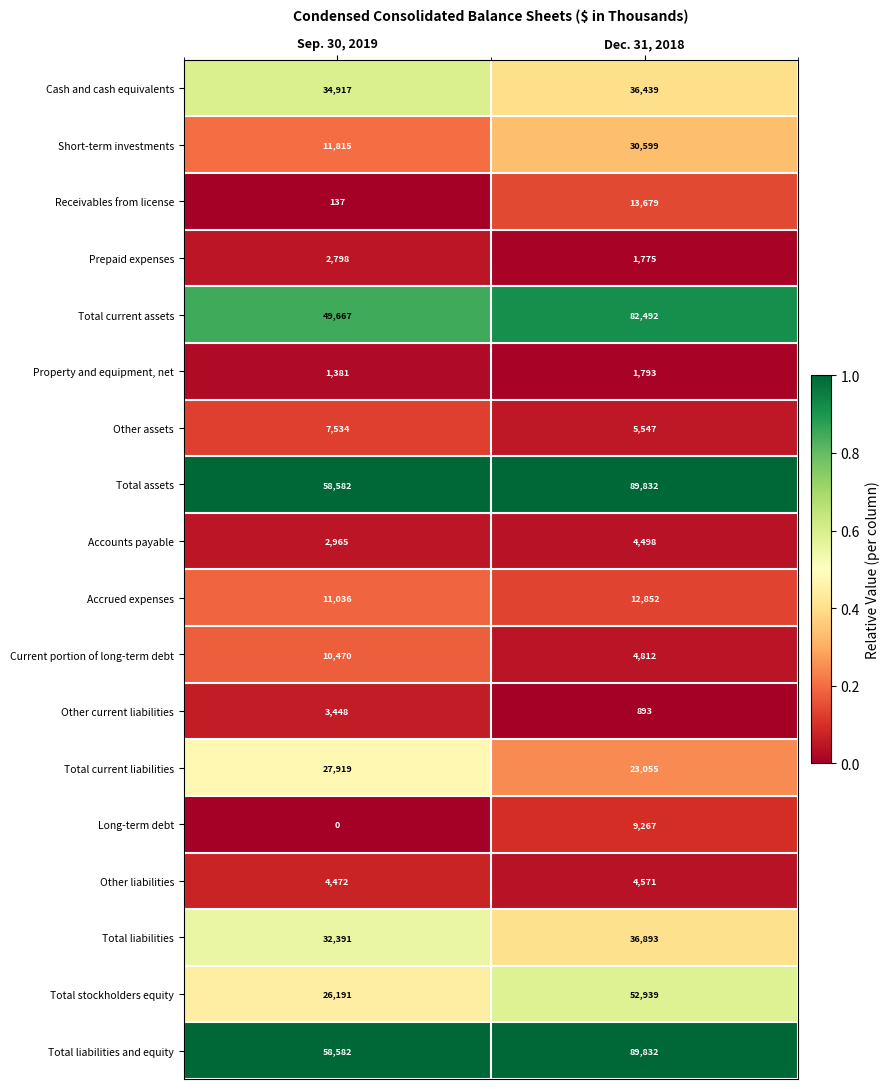

At which label is Cash and cash equivalents closest to 35678?

Sep. 30, 2019